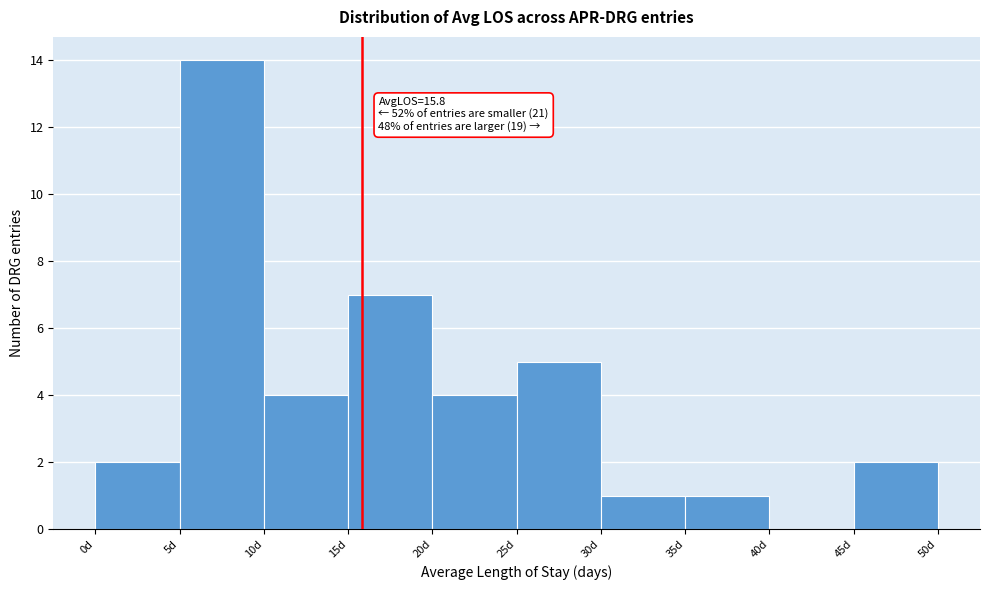

Which range on the x-axis has the tallest bar?

5 to 10